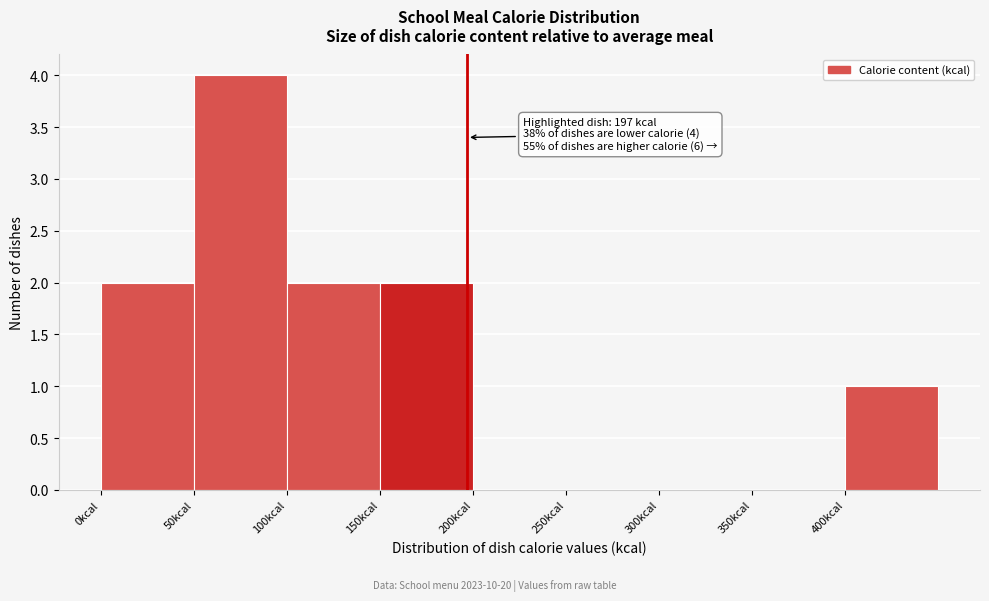

Which range on the x-axis has the tallest bar?

50 to 100